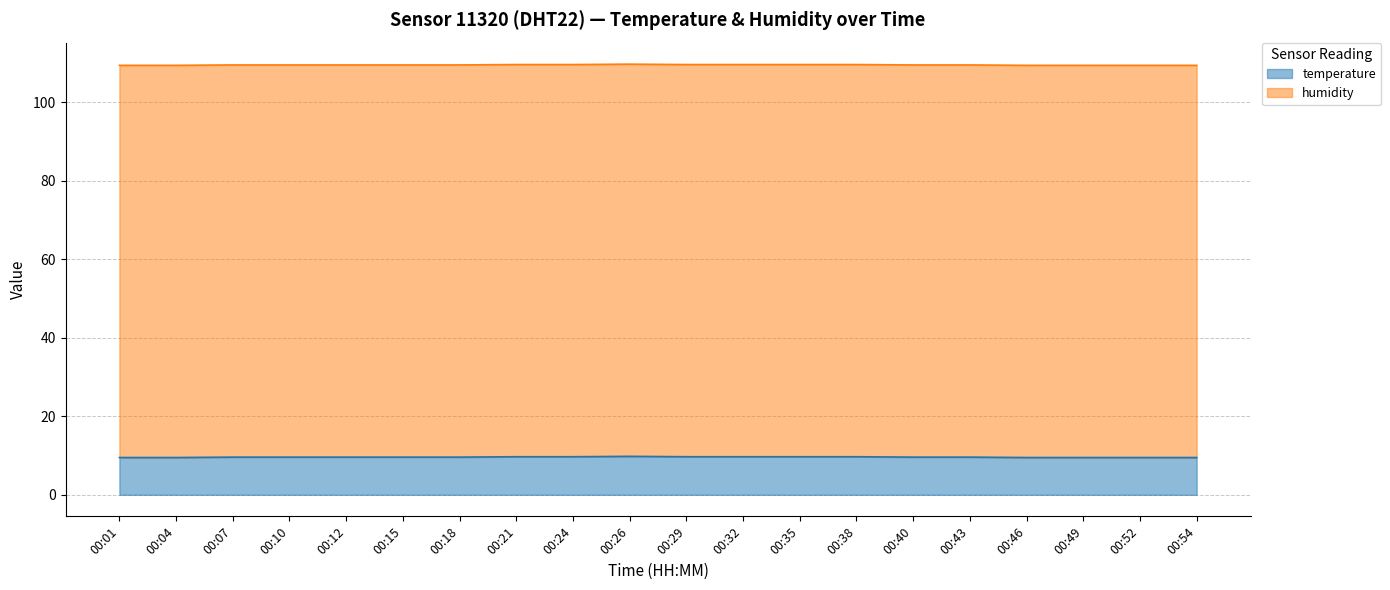

What is the lowest value of the temperature series?

9.5